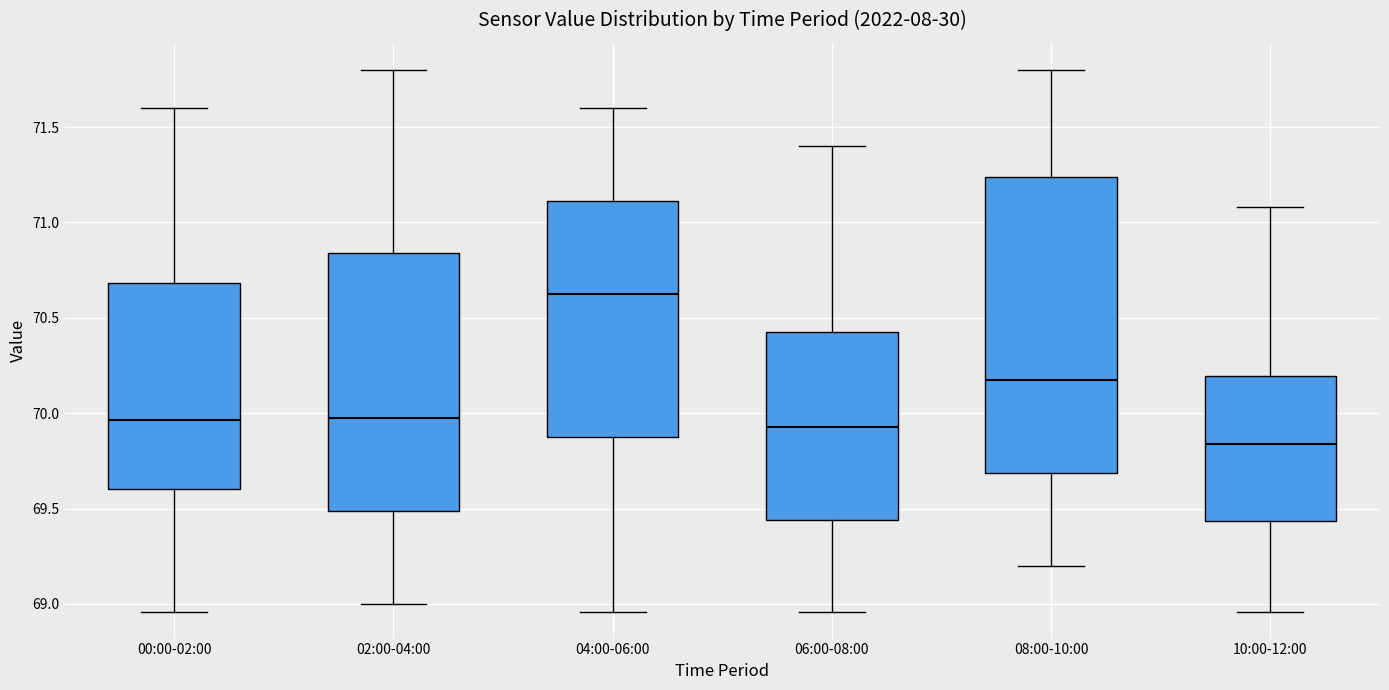

Where does the median line of the box for 08:00-10:00 sit on the y-axis? The values are not printed on the chart, so give them approximately, as read against the axis.

70.20